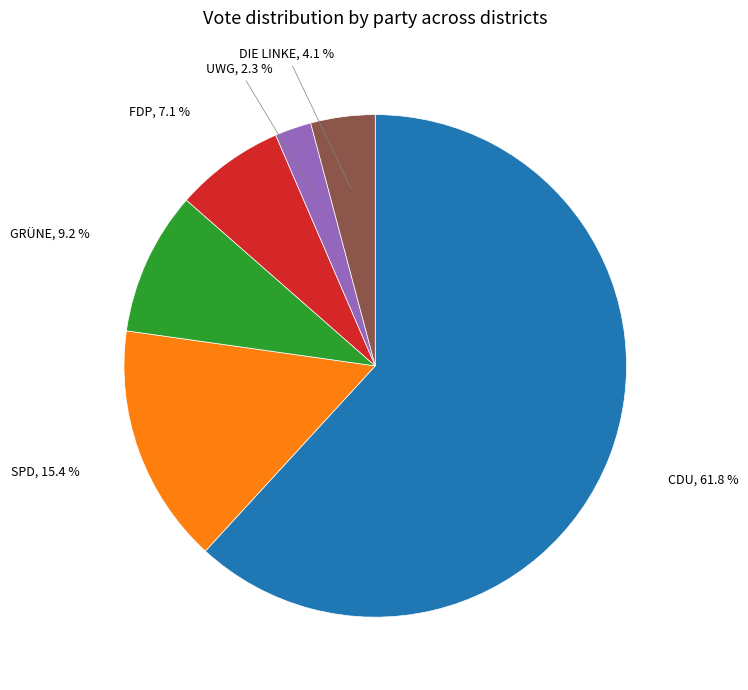

What is the largest slice in the pie chart?

CDU